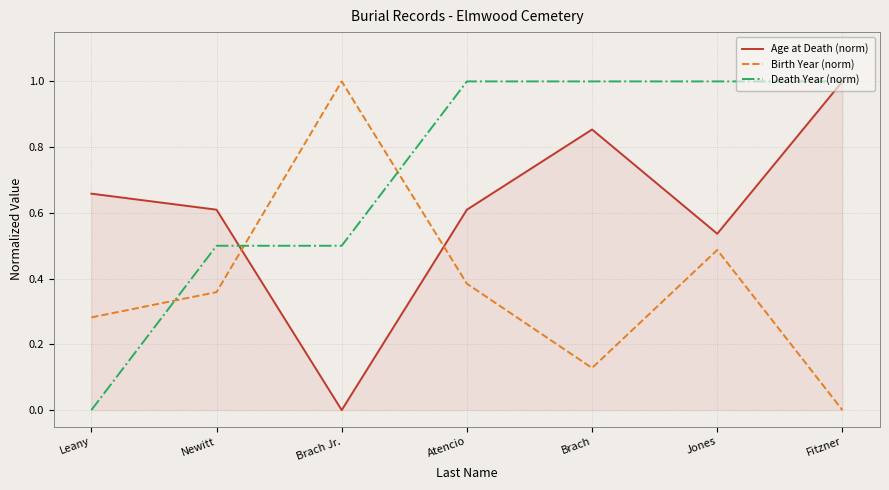

What position from the left is Leany?

1